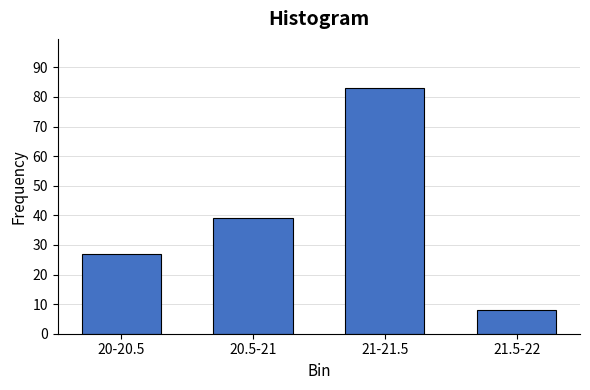

Reading left to right, transcribe all the data shown in this chart.

20-20.5=27	20.5-21=39	21-21.5=83	21.5-22=8